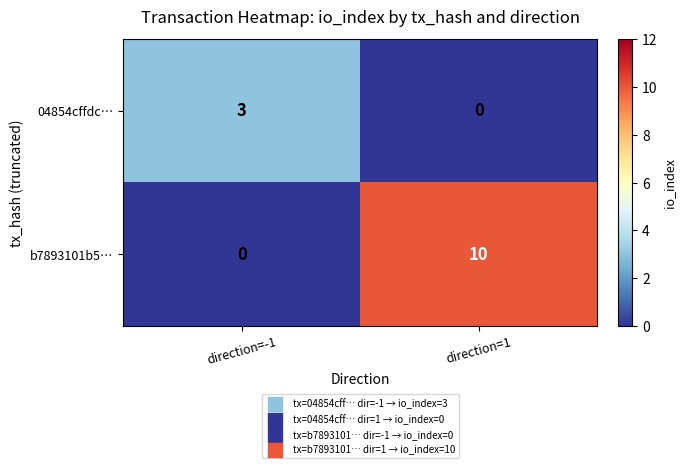

List the series in order of their overall mean, highest first.

b7893101b5…, 04854cffdc…